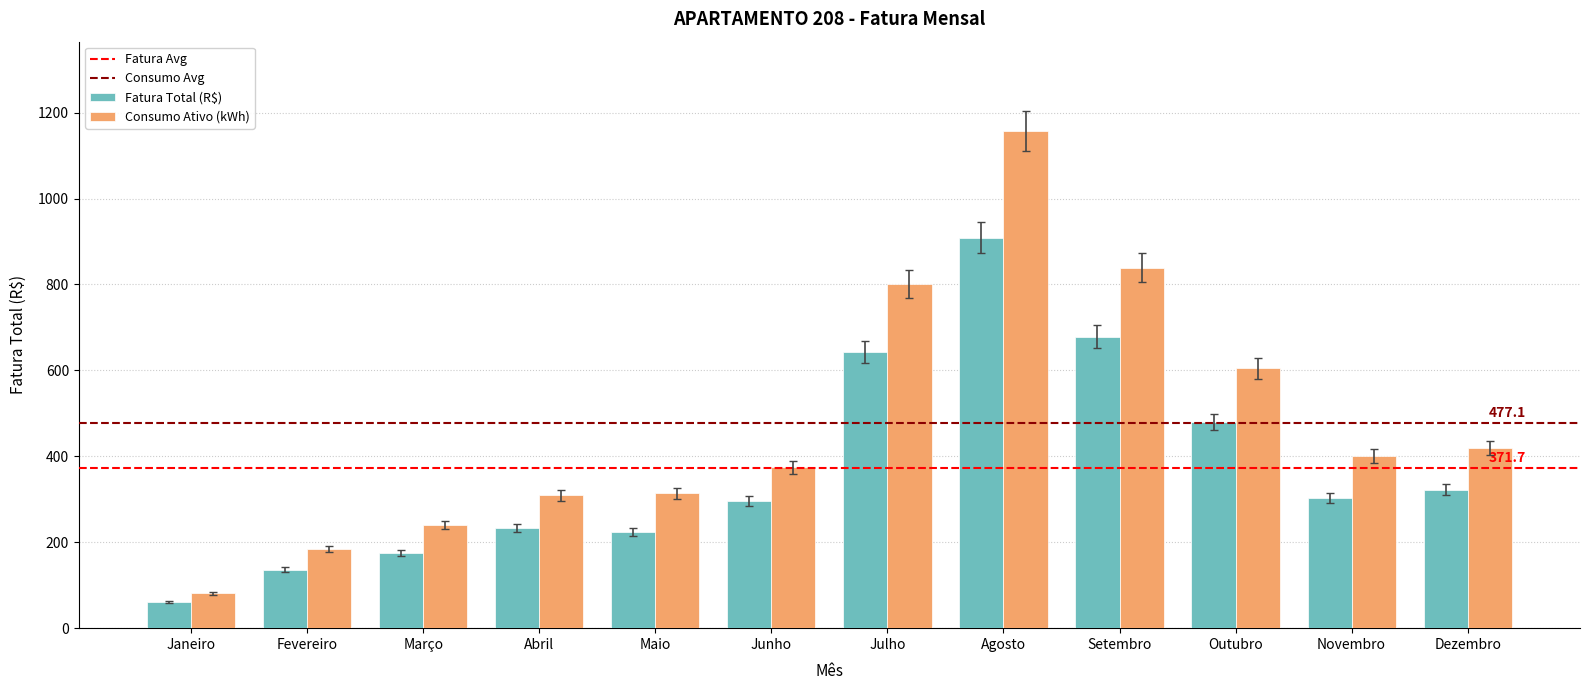

What is the minimum value for Consumo Ativo (kWh)?

81.0